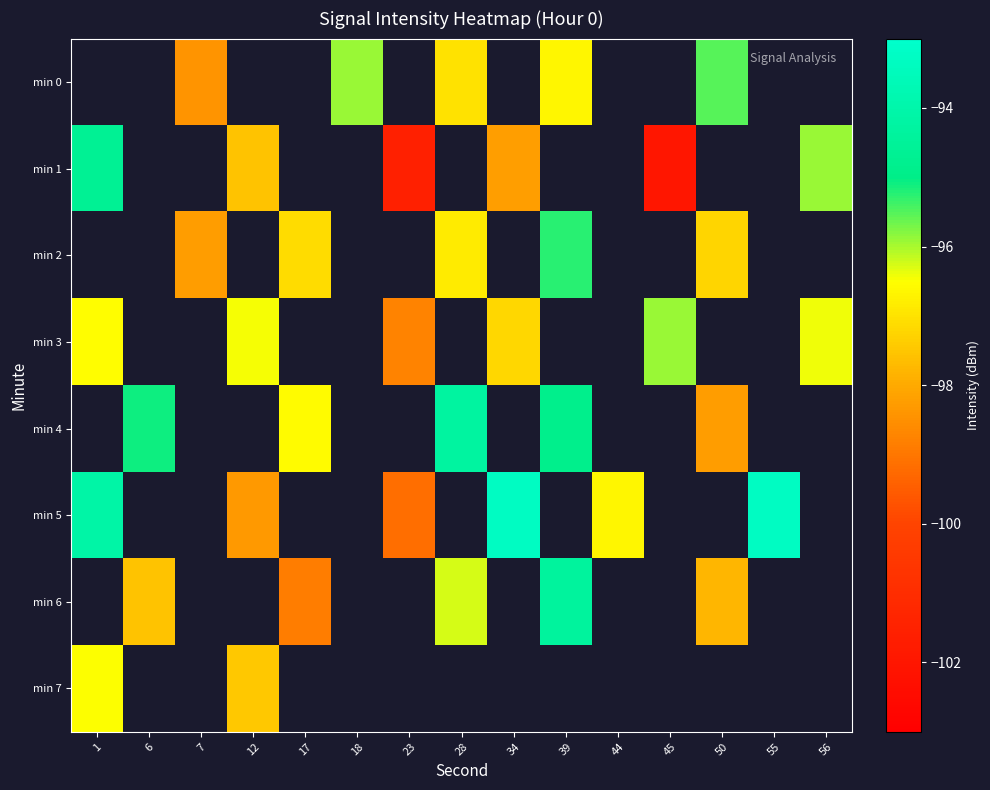

How many negative values does the min 2 series have?

5